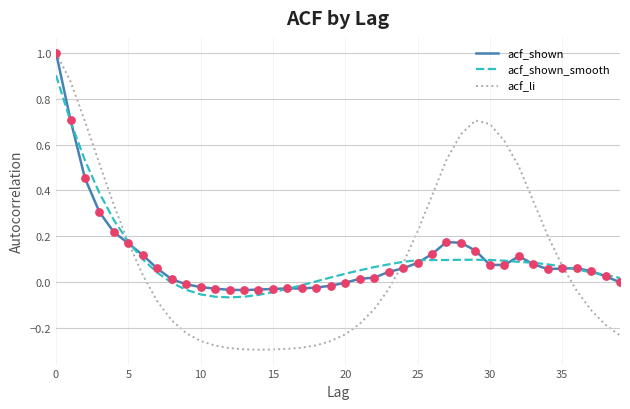

List the series in order of their overall mean, highest first.

acf_li, acf_shown, acf_shown_smooth